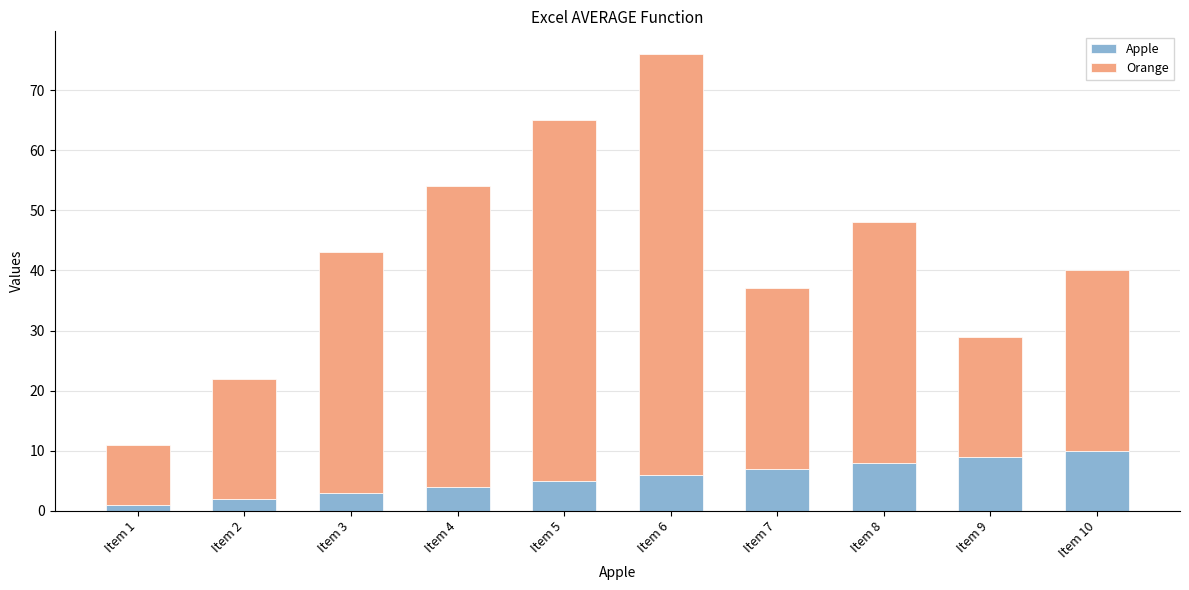

Rank the categories by Apple value from lowest to highest.

Item 1, Item 2, Item 3, Item 4, Item 5, Item 6, Item 7, Item 8, Item 9, Item 10